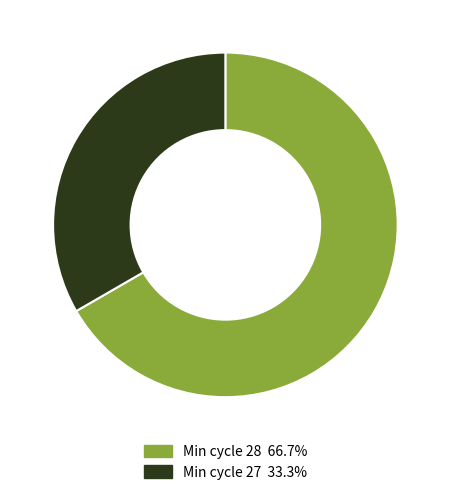

Does any single category account for the majority?

Yes